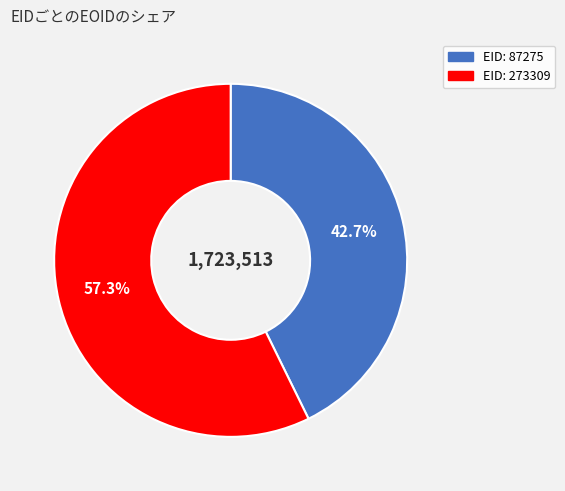

Count the number of slices in the pie.

2